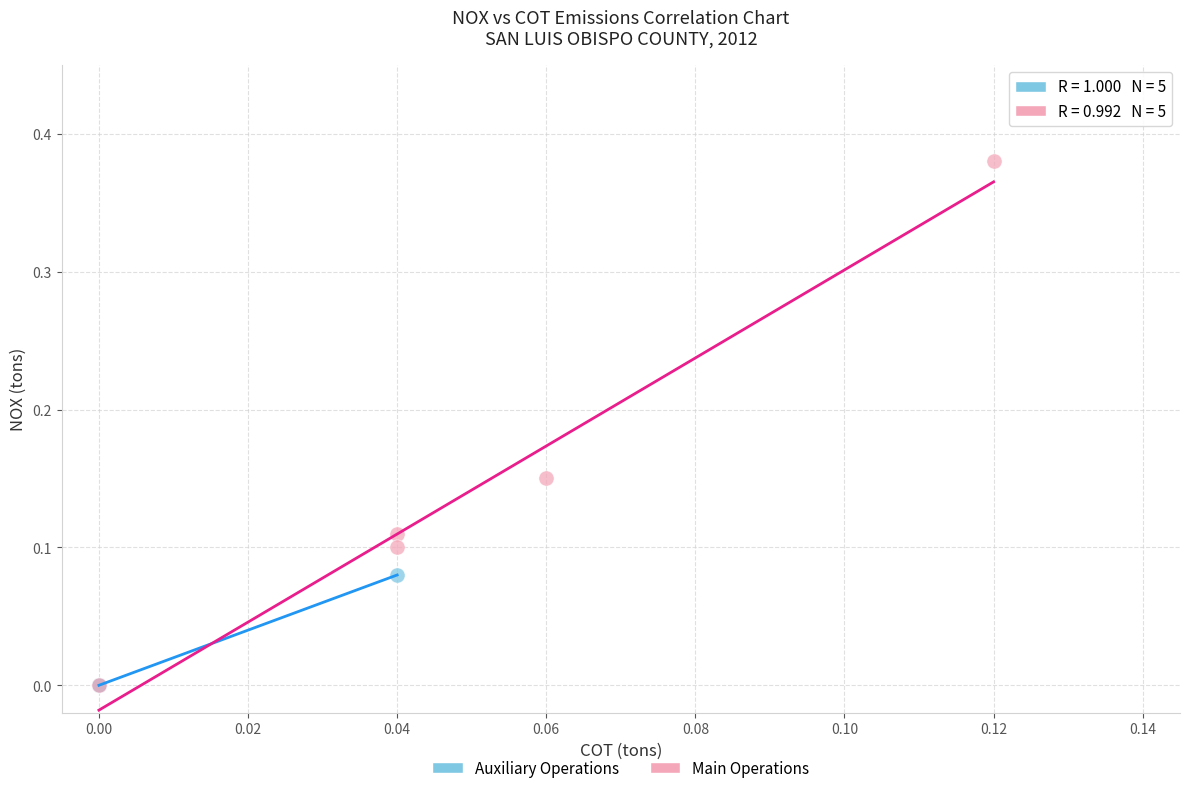

Which series has the largest Y range (max minus min)?

Main Operations